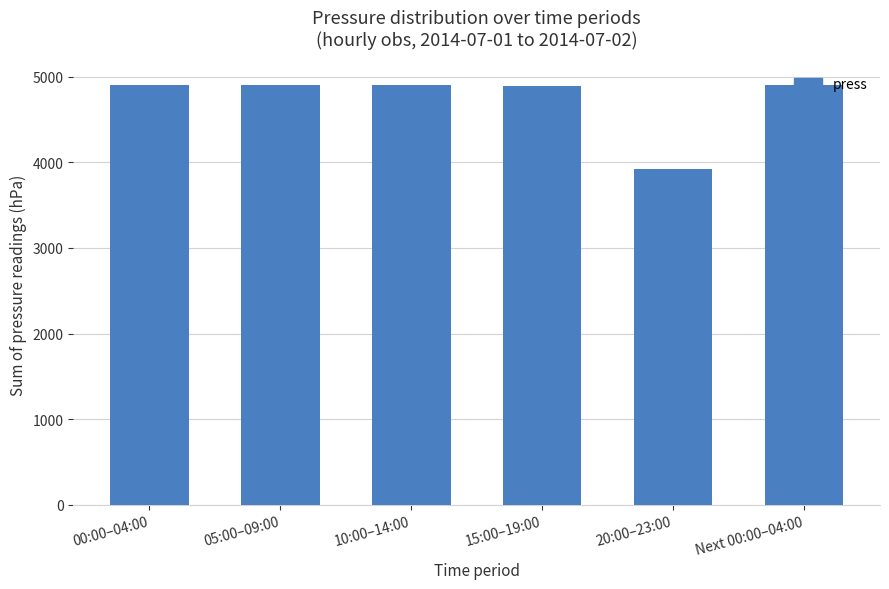

What is the difference between the maximum and second lowest values?

13